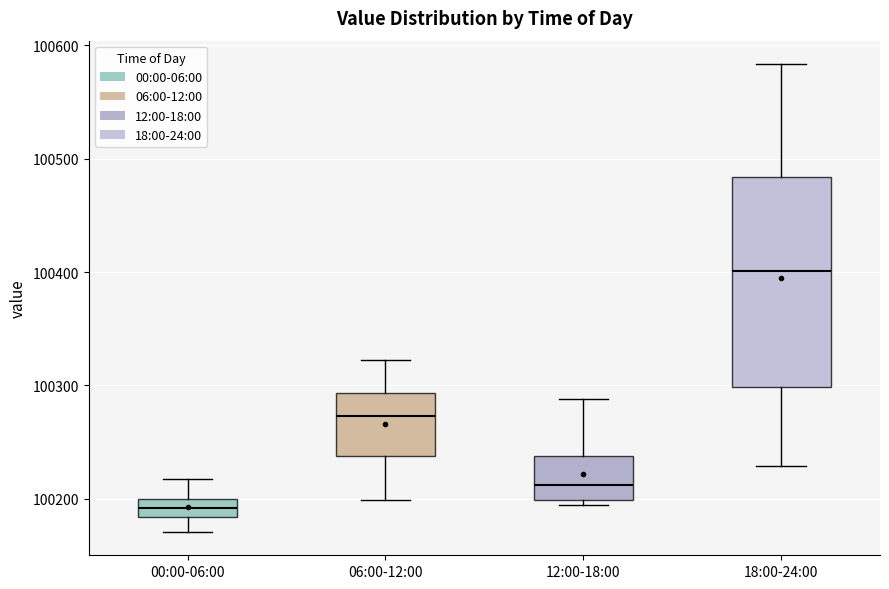

Where does the median line of the box for 06:00-12:00 sit on the y-axis? The values are not printed on the chart, so give them approximately, as read against the axis.

100270